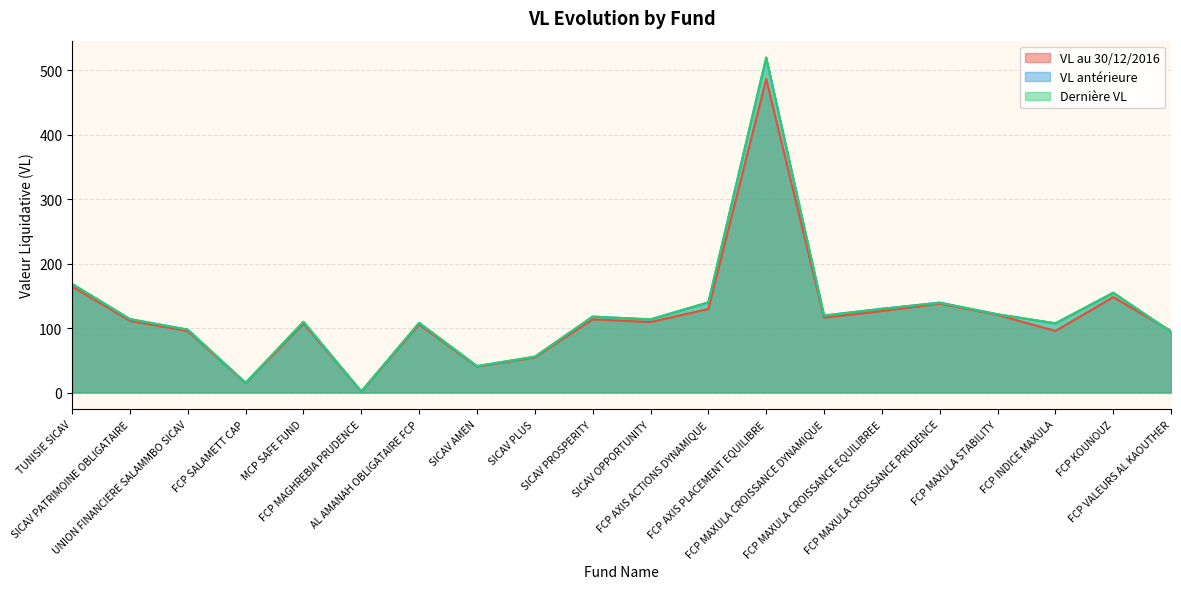

Which series has the largest range (max minus min)?

Dernière VL